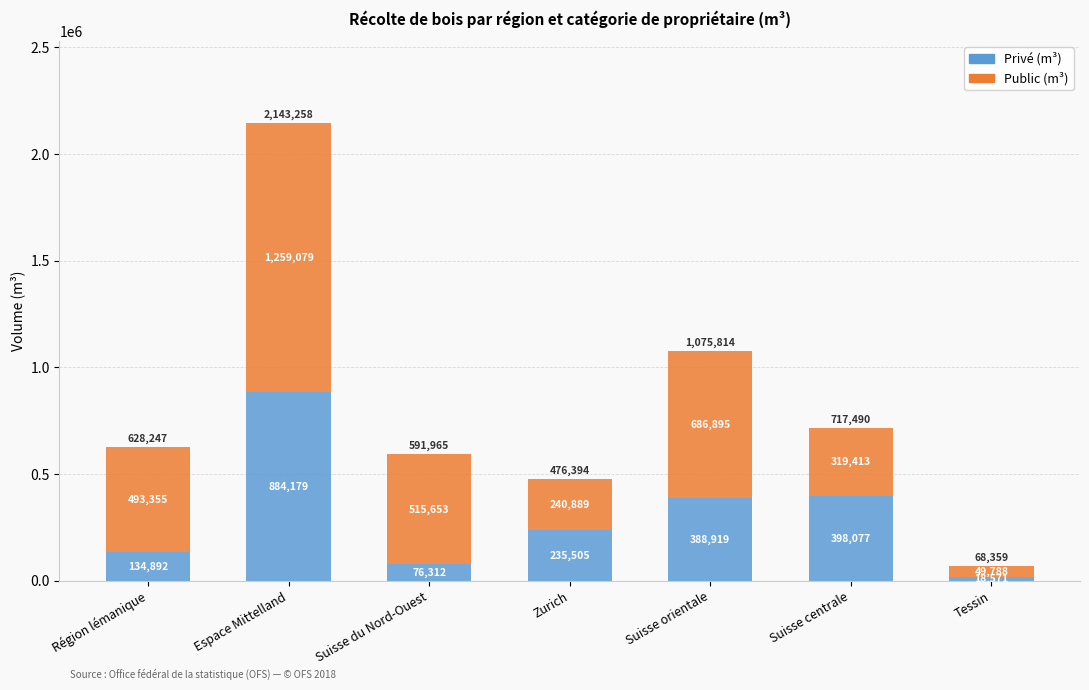

At which label is Privé (m³) closest to 451375?

Suisse centrale